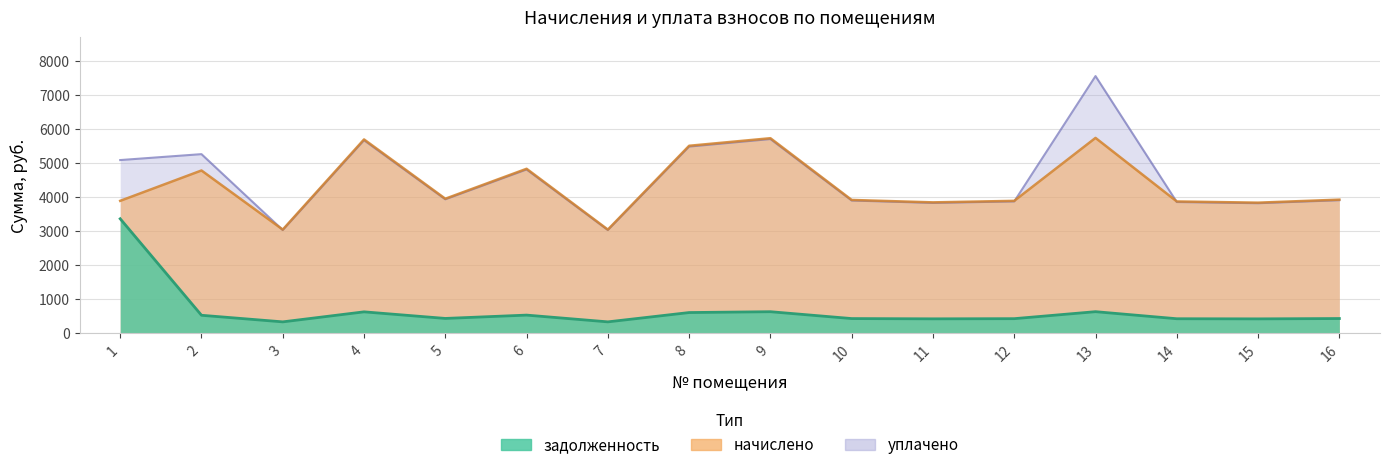

True or false: задолженность has more than 0 interior local peaks.

True